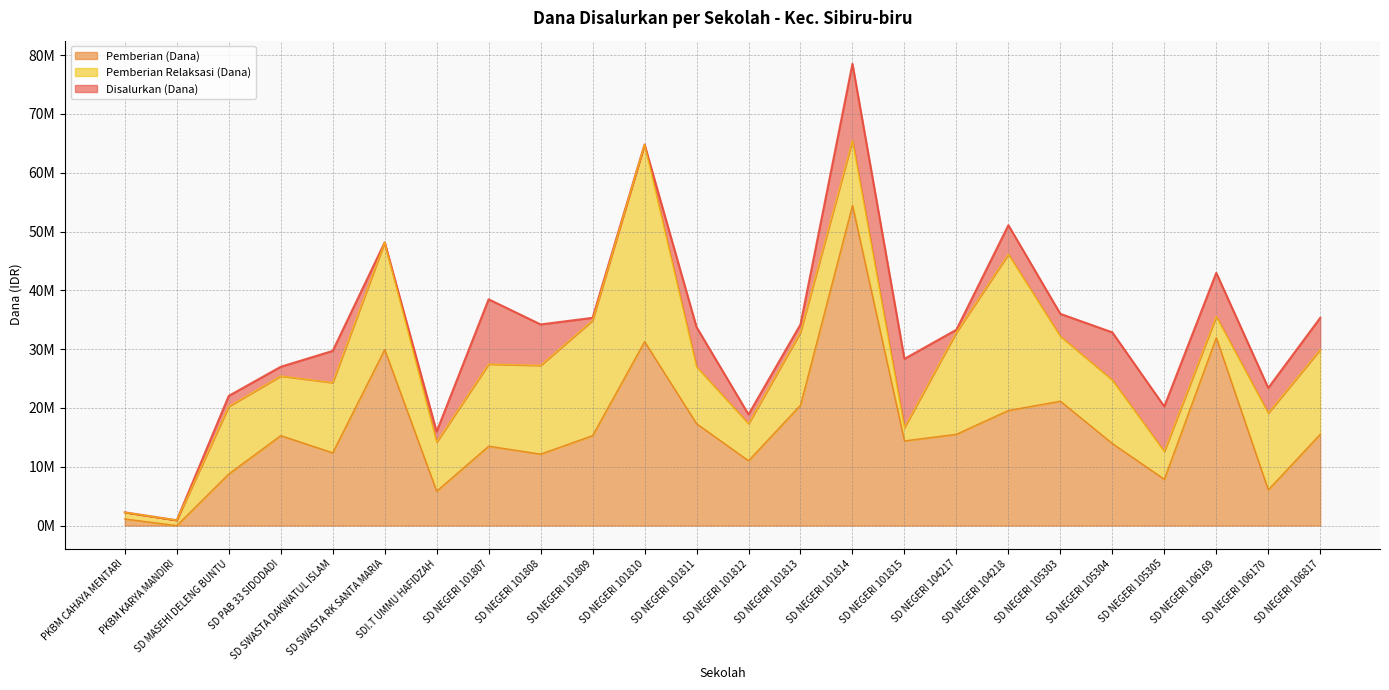

Is it true that Siswa Disalurkan equals 114 at SD NEGERI 104217?

False